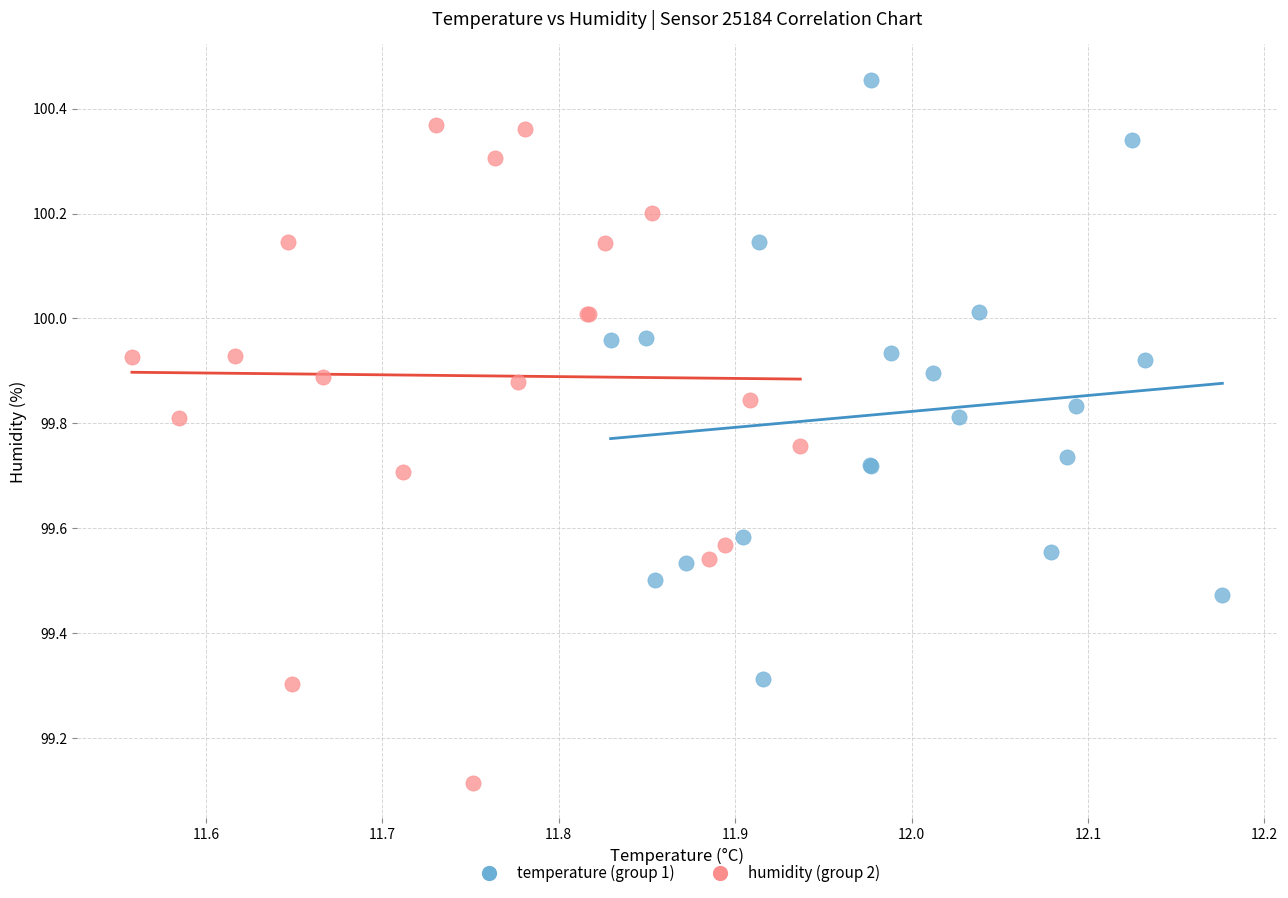

Which series contains the lowest Y value?

humidity (group 2)